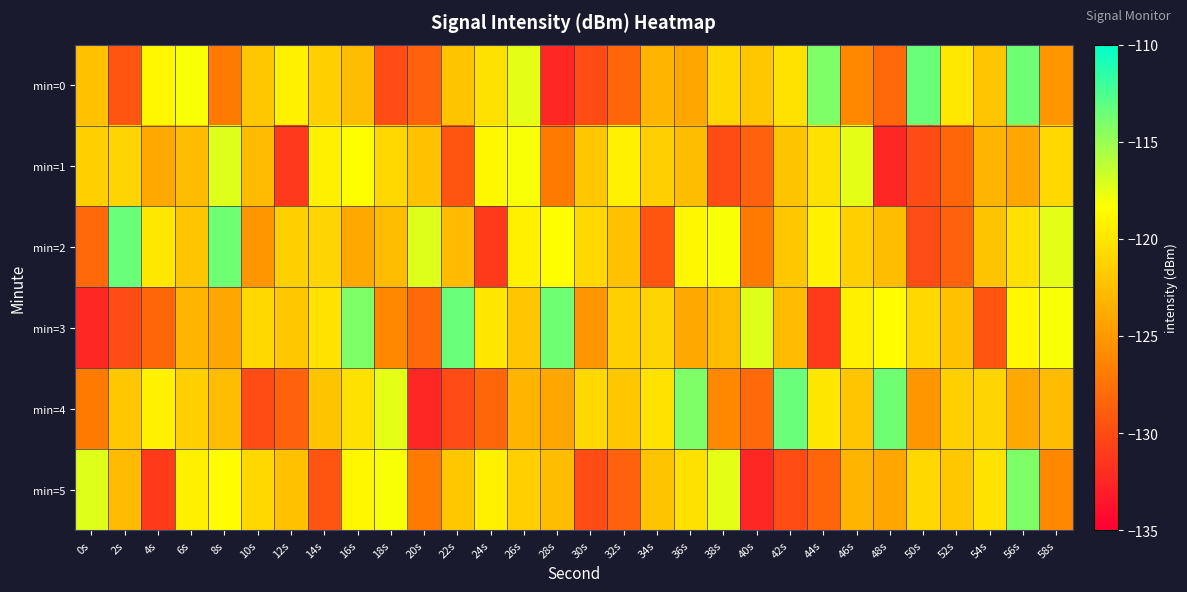

Which series changed the most between 18s and 28s?

min=3